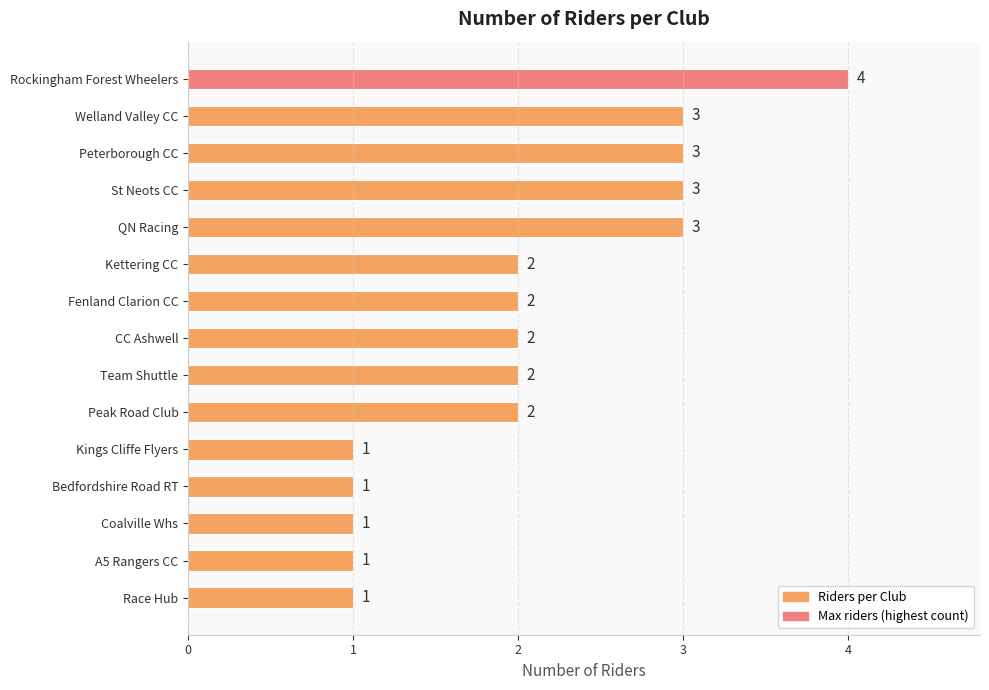

The value at Rockingham Forest Wheelers is 6. True or false?

False